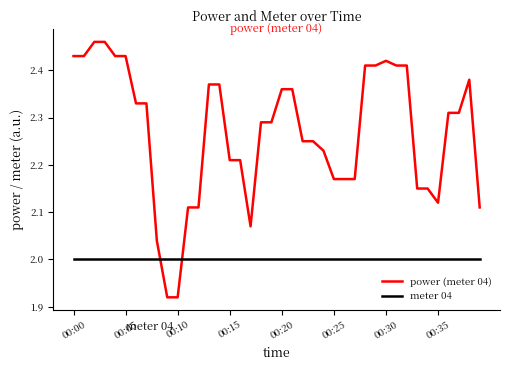

Which series has the widest spread of values?

power (meter 04)